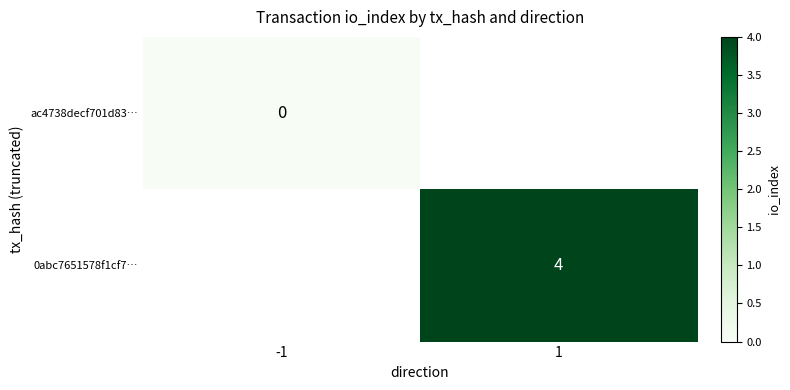

The 0abc7651578f1cf7… series shows 4 at 1. True or false?

True